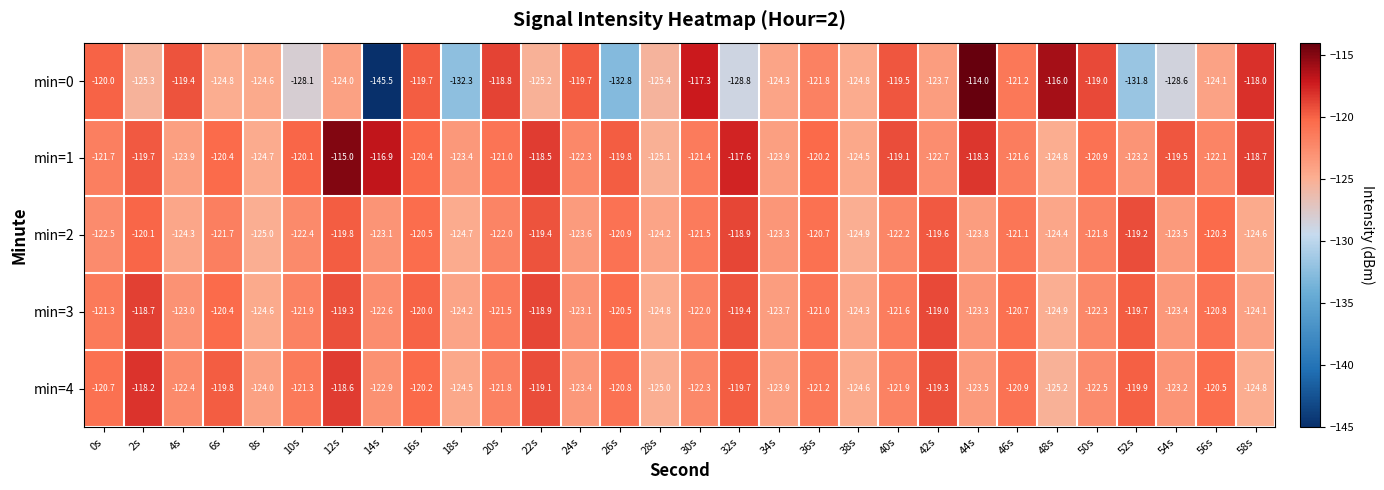

At which category is the sum across all series the highest?

12s